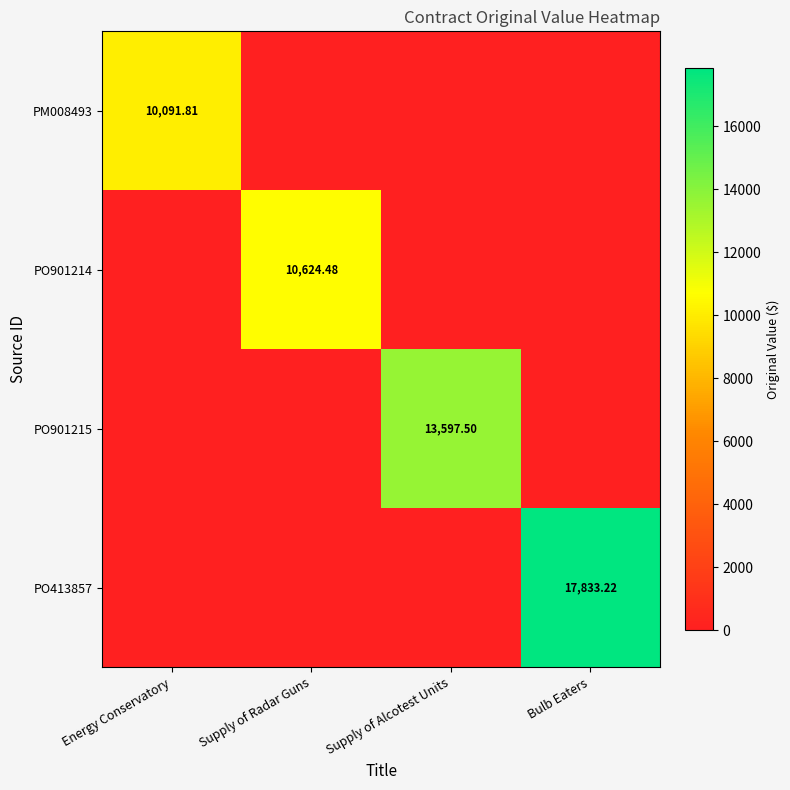

Which category has the highest value in the PO901214 series?

Supply of Radar Guns